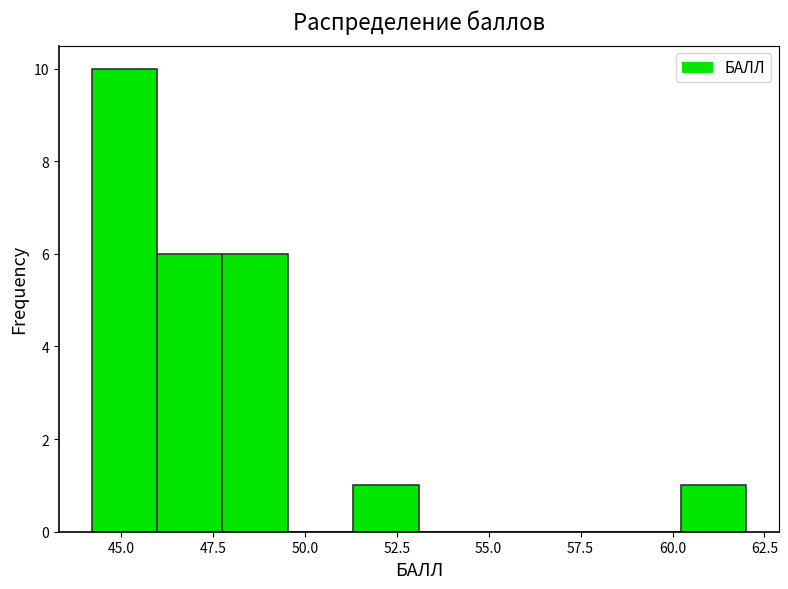

Around what value on the x-axis is the tallest bar? Give the approximate position of its centre, as read against the axis.

45.0